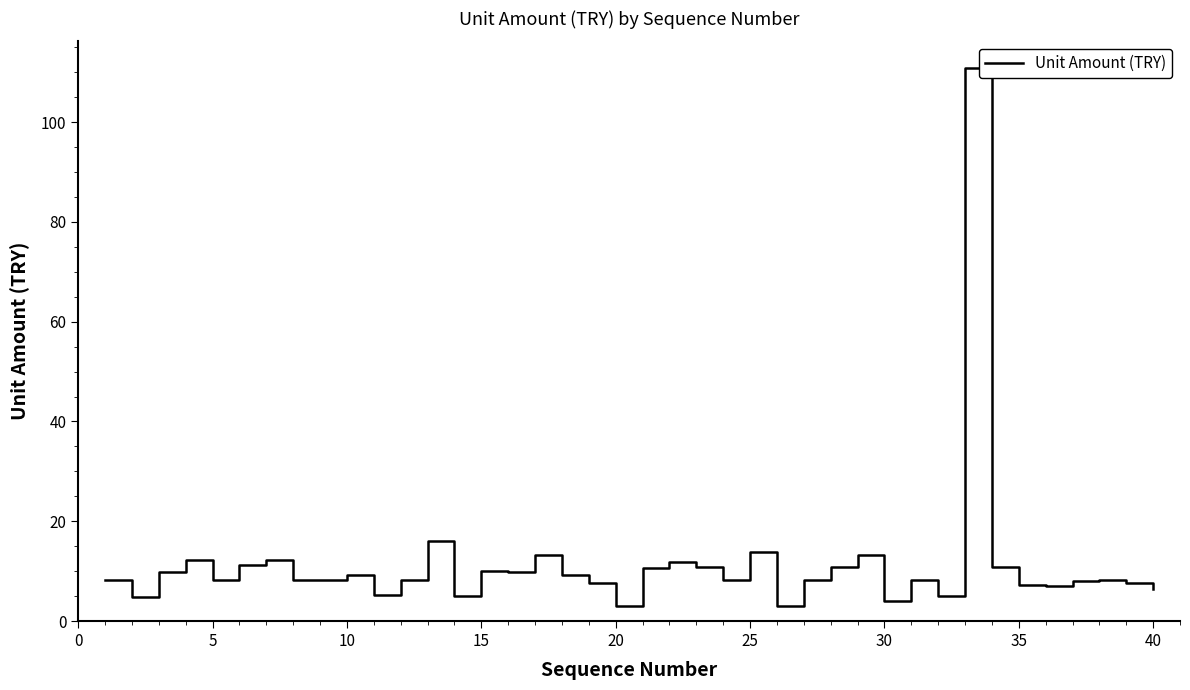

What is the smallest value displayed?

3.0